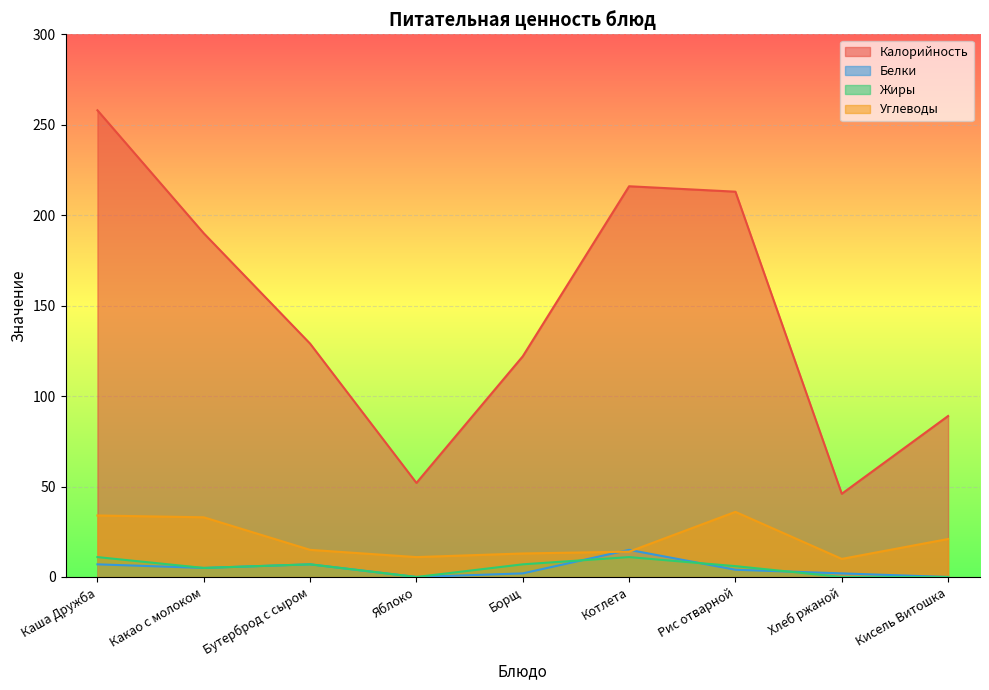

At which label is Жиры closest to 5?

Какао с молоком